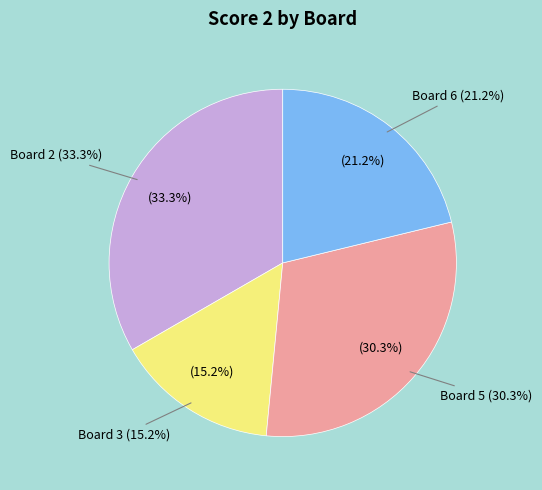

Do Board 6 and Board 5 together represent more than half of the pie?

Yes